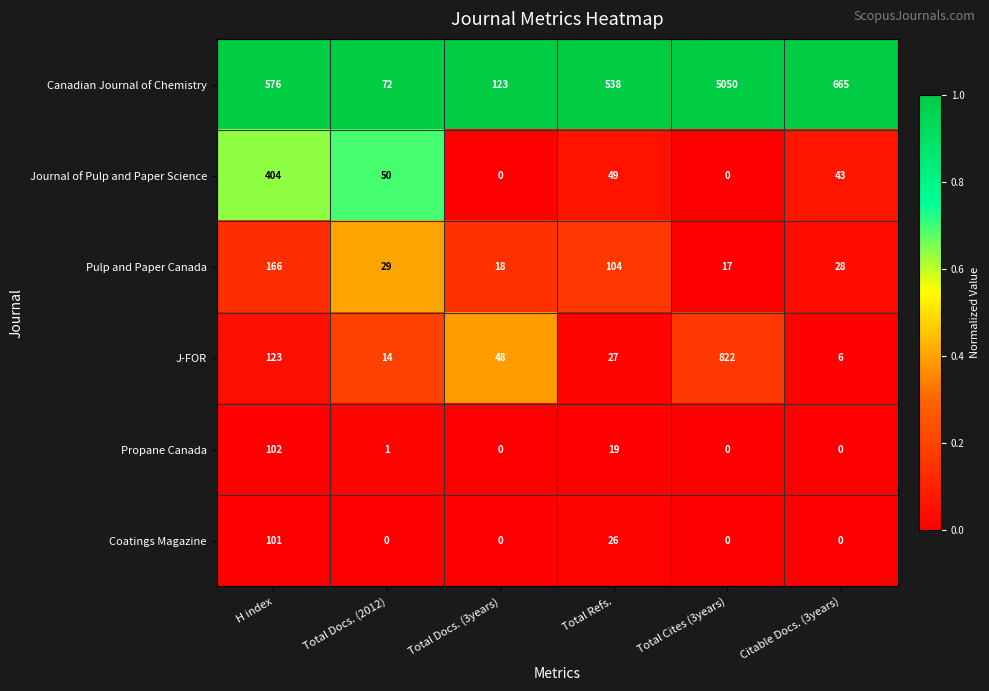

What is the lowest value of the J-FOR series?

6